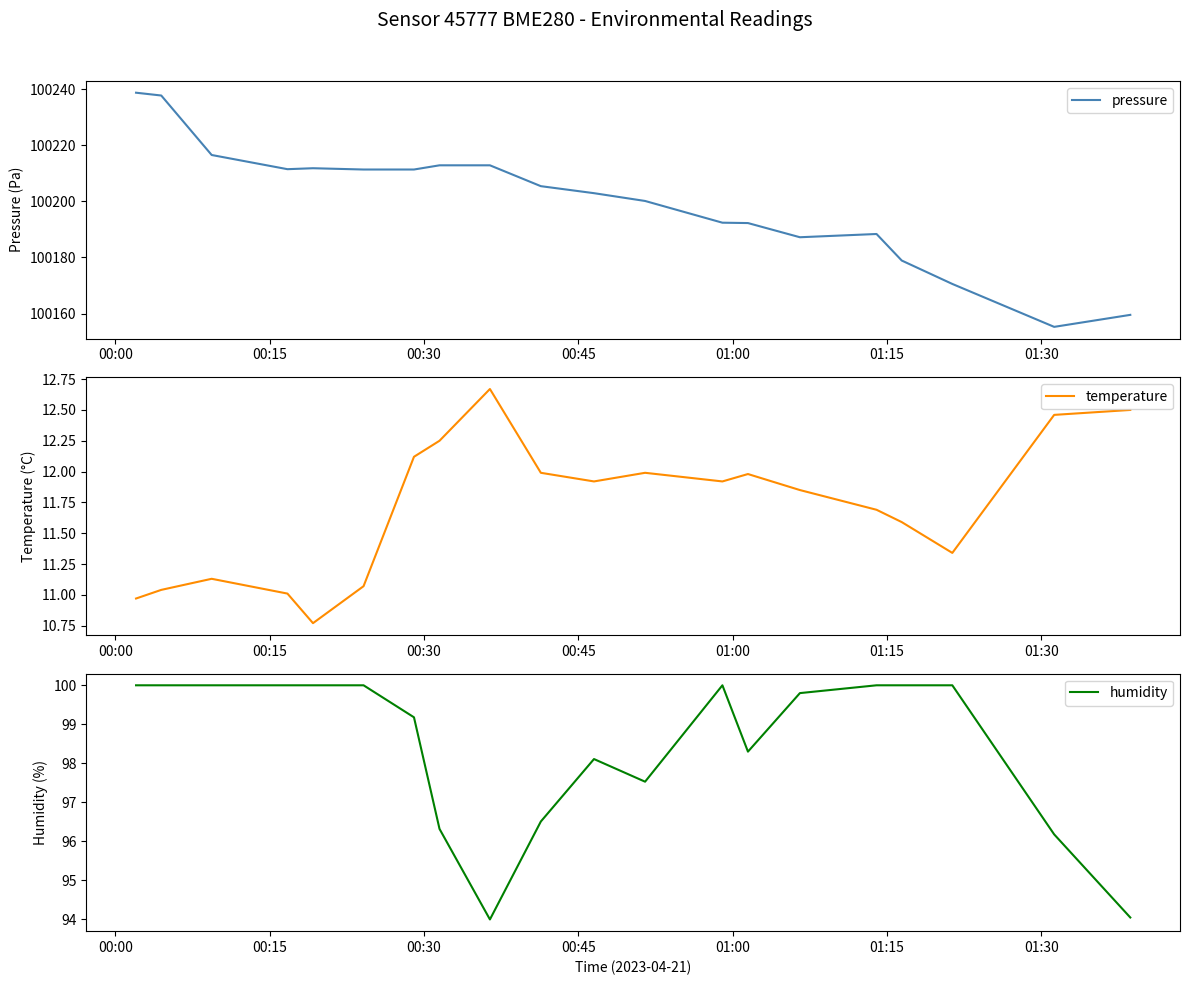

True or false: pressure and humidity intersect in this chart.

False